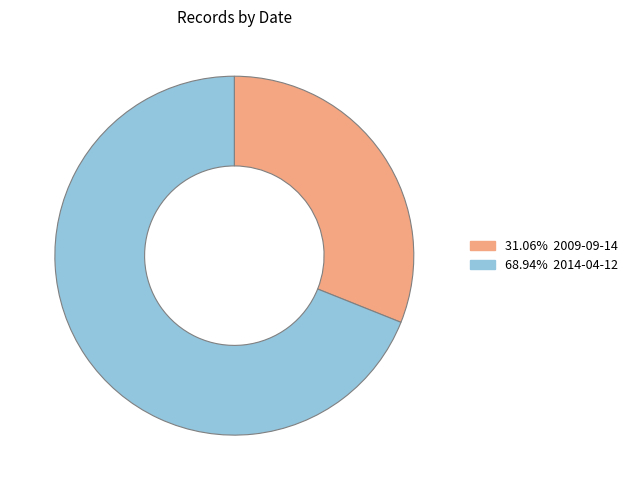

Does any single category account for the majority?

Yes